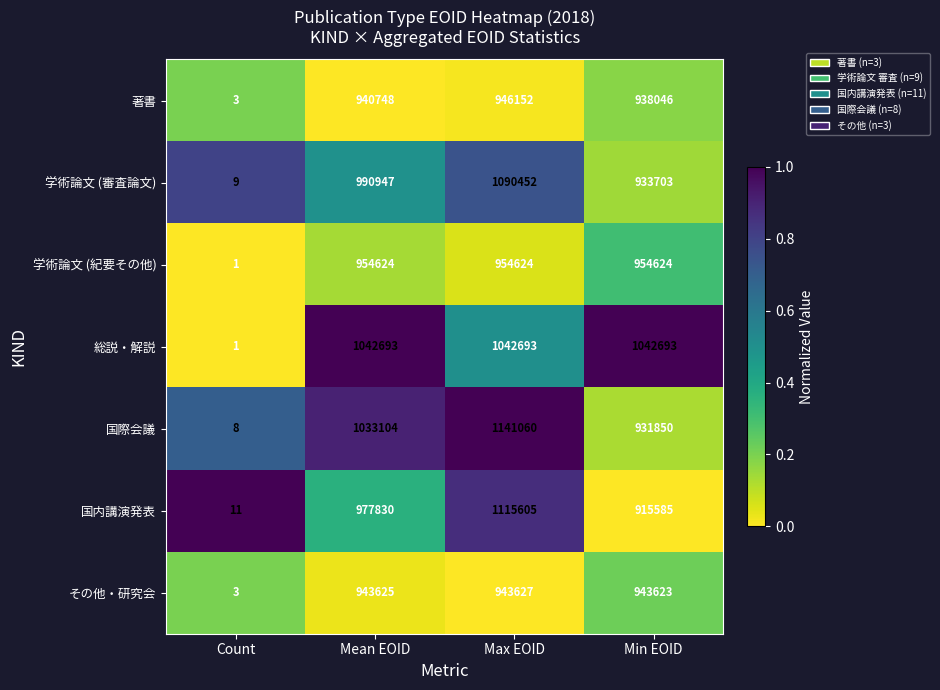

The value of その他・研究会 at Count is 5. True or false?

False